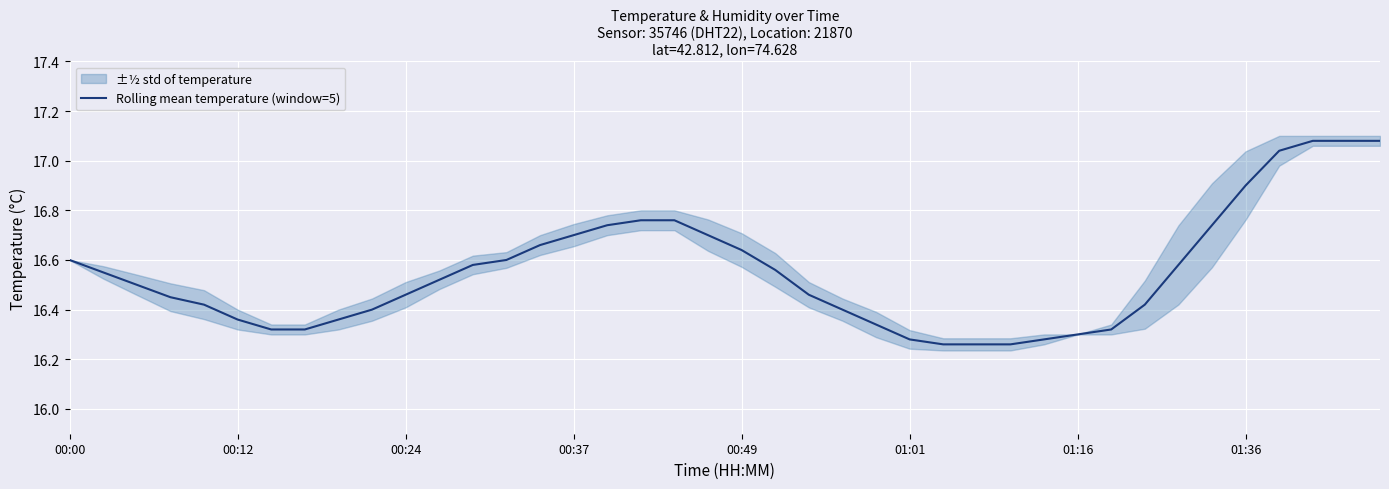

The Rolling mean temperature (window=5) series shows 16.7 at 00:37. True or false?

True